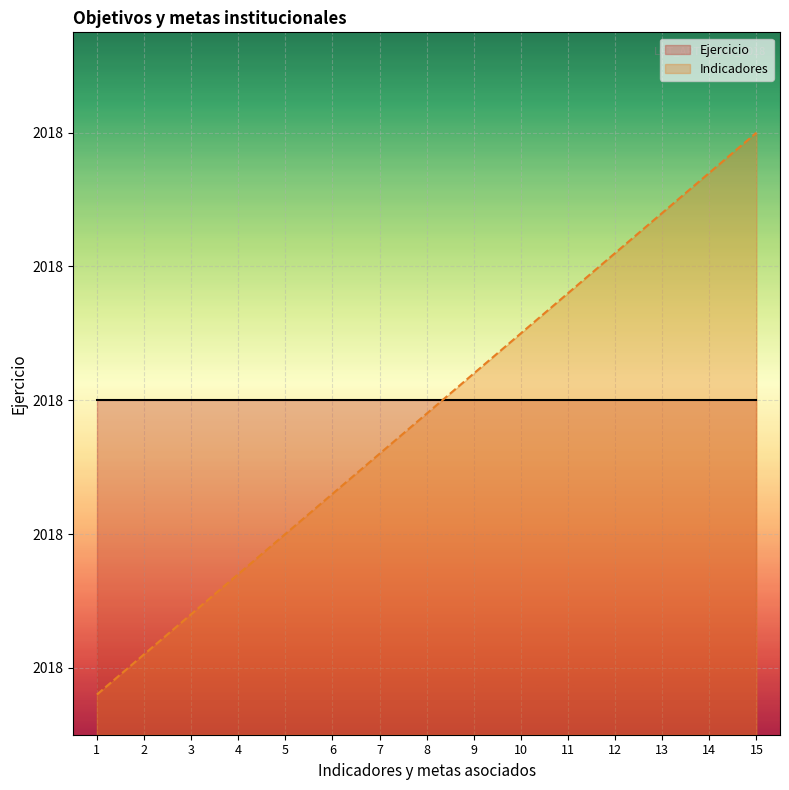

What is the difference between the maximum and second lowest values?

0.8